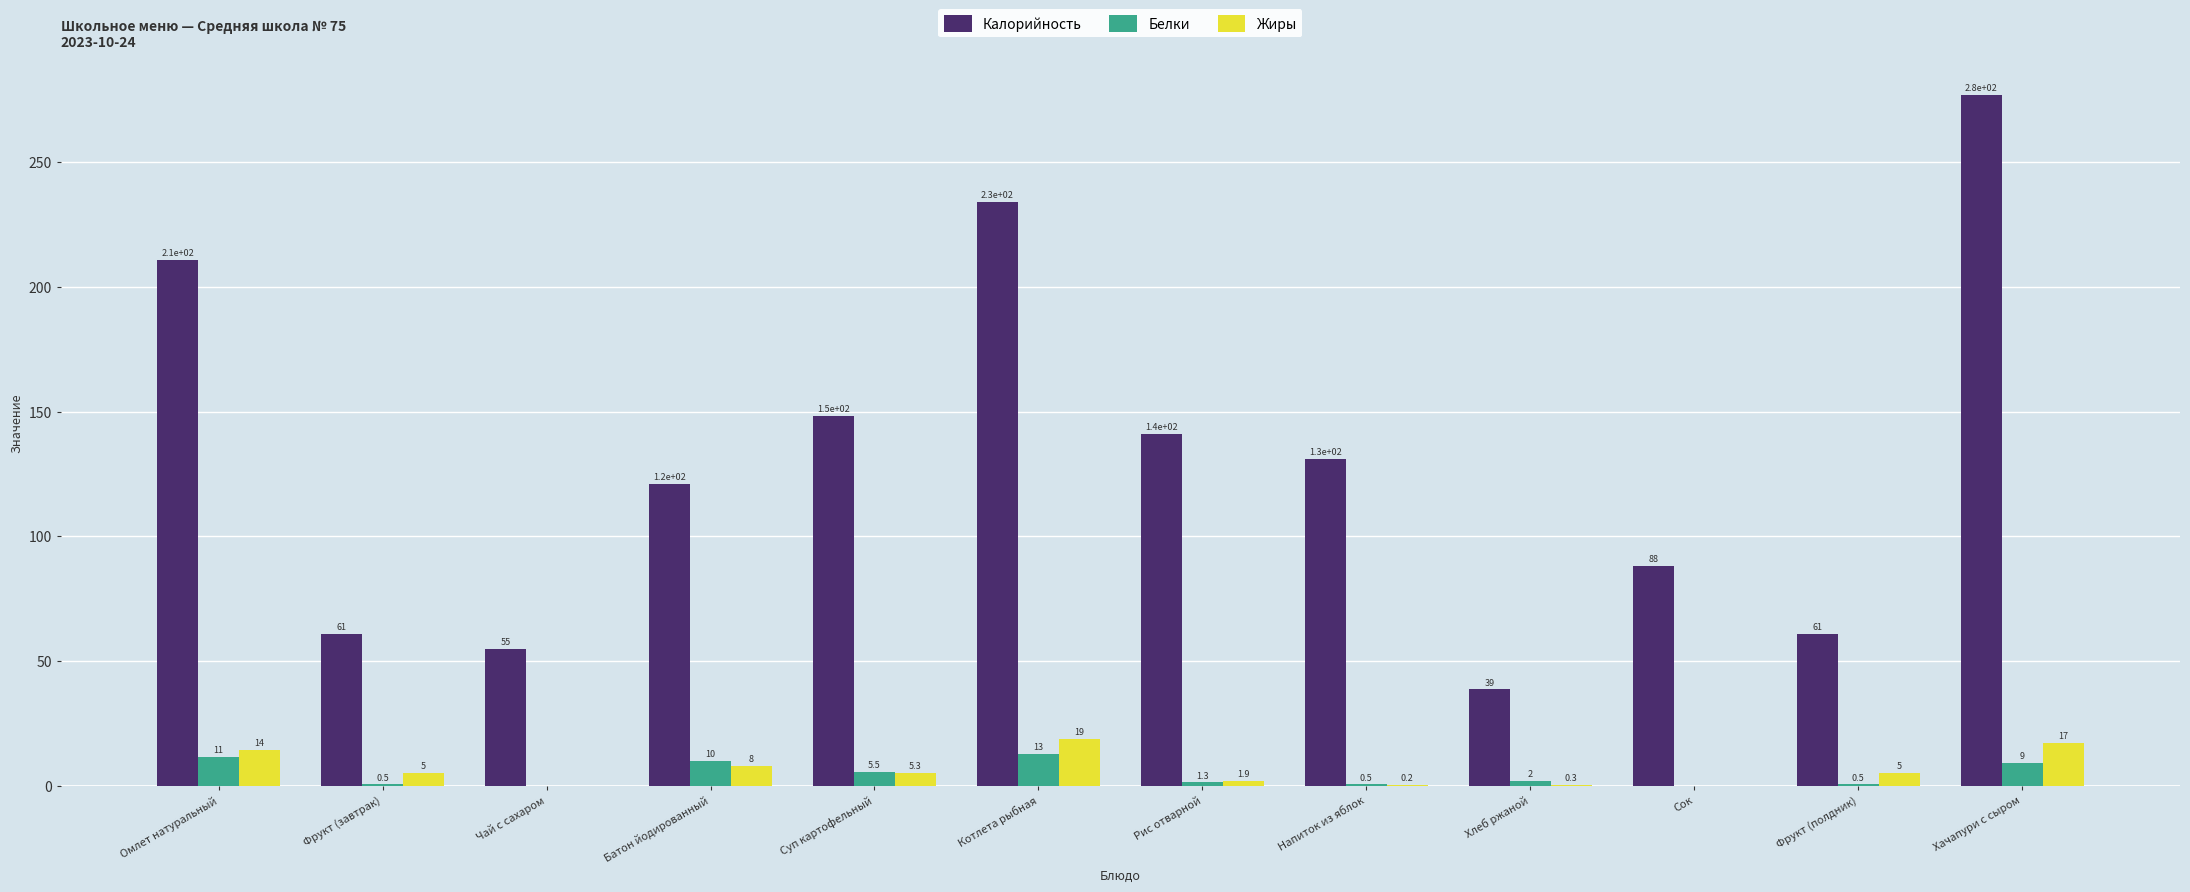

At which category does the chart reach its peak across all series?

Хачапури с сыром